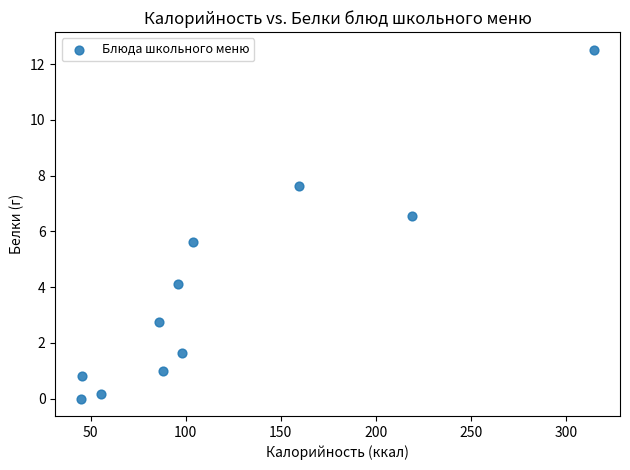

What Y value in the scatter plot is closest to 6?

5.6